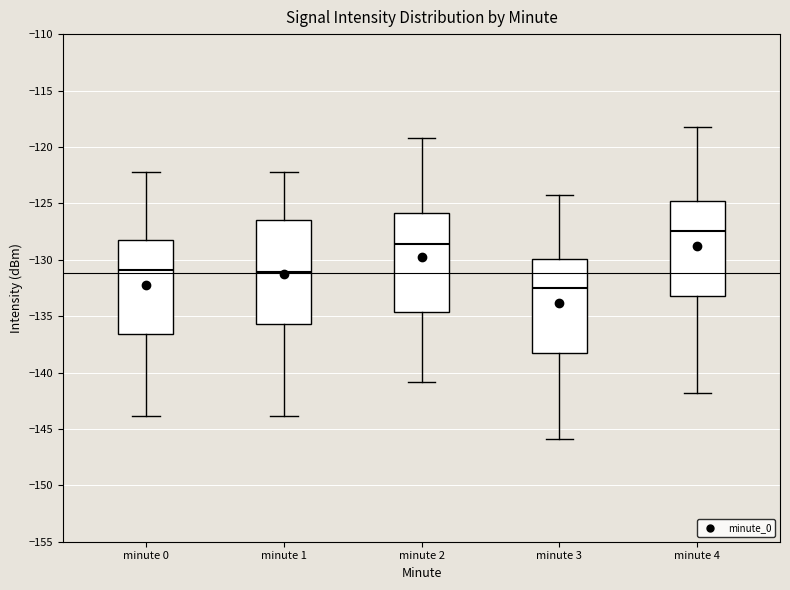

Reading left to right, read every box against the y-axis: the position of its median line, the range the box covers, and the ends of its whiskers. The values are not printed on the chart, so give them approximately, as read against the axis.

minute 0: median -131.0, box -136.5 to -128.0, whiskers -144.0 to -122.0
minute 1: median -131.0, box -135.5 to -126.5, whiskers -144.0 to -122.0
minute 2: median -128.5, box -134.5 to -126.0, whiskers -141.0 to -119.0
minute 3: median -132.5, box -138.5 to -130.0, whiskers -146.0 to -124.0
minute 4: median -127.5, box -133.0 to -125.0, whiskers -142.0 to -118.0